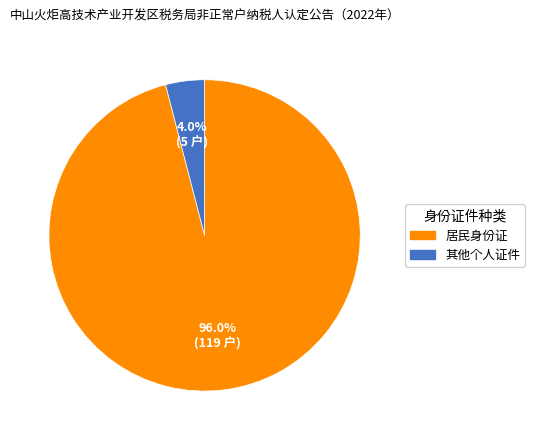

What percentage is NOT represented by 居民身份证?

4.0%